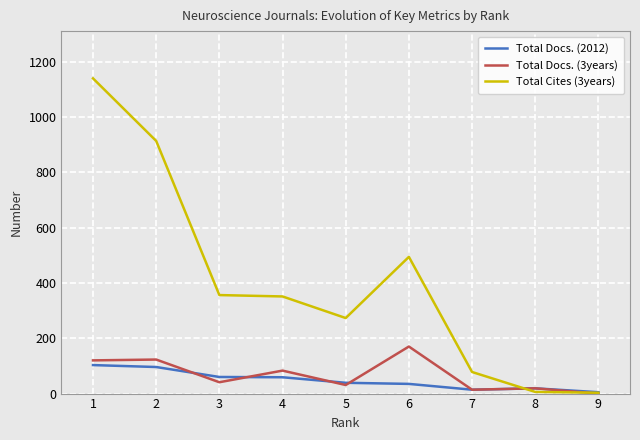

Rank the series by their maximum value, from lowest to highest.

Total Docs. (2012), Total Docs. (3years), Total Cites (3years)